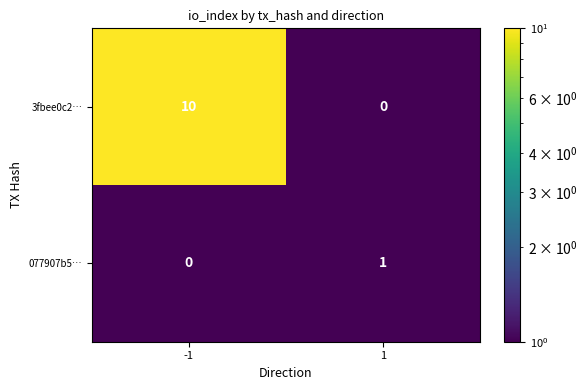

At 1, list the series in order from largest to smallest.

077907b5…, 3fbee0c2…